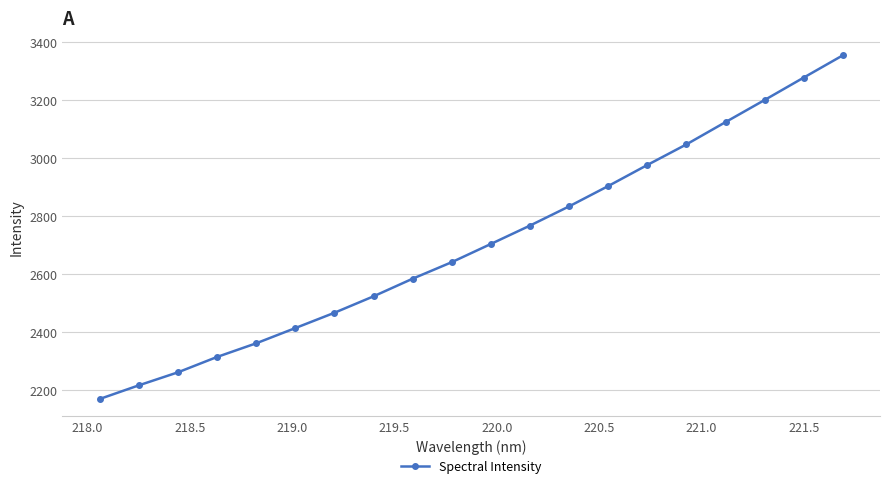

Reading right to left, list all the values displayed in this chart.

3354.7	3277.9	3200.5	3124.3	3047.4	2976.3	2903.6	2833.5	2767.2	2703.8	2641.0	2583.9	2523.1	2466.3	2413.5	2360.9	2313.8	2260.7	2215.8	2168.7